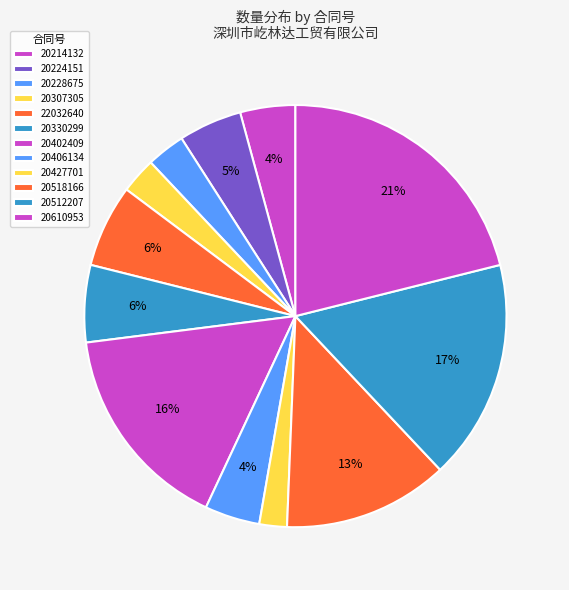

Which category has the smallest portion of the pie?

HT20220427701